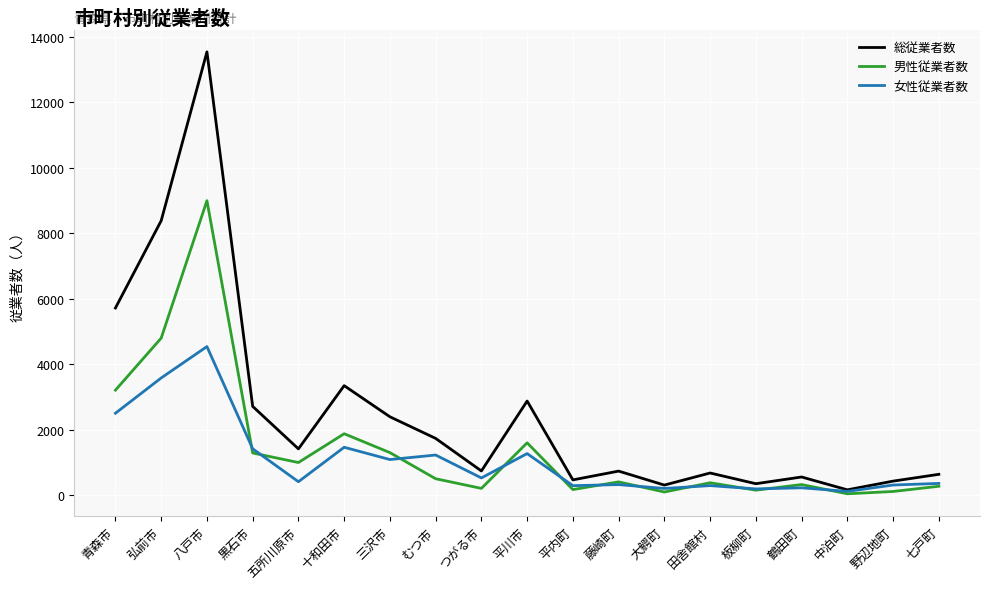

Which series has the largest total across all categories?

総従業者数